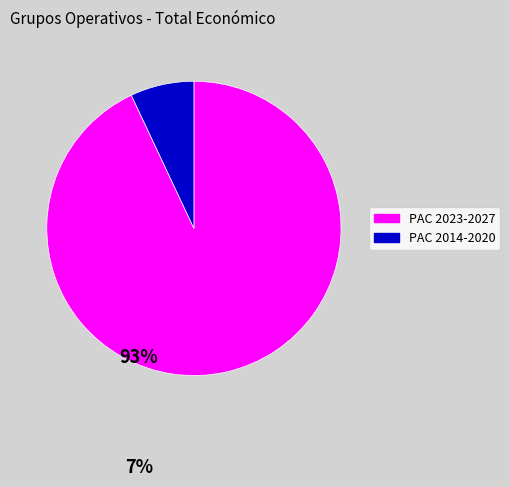

Combined, do PAC 2023-2027 and PAC 2014-2020 account for over 50%?

Yes